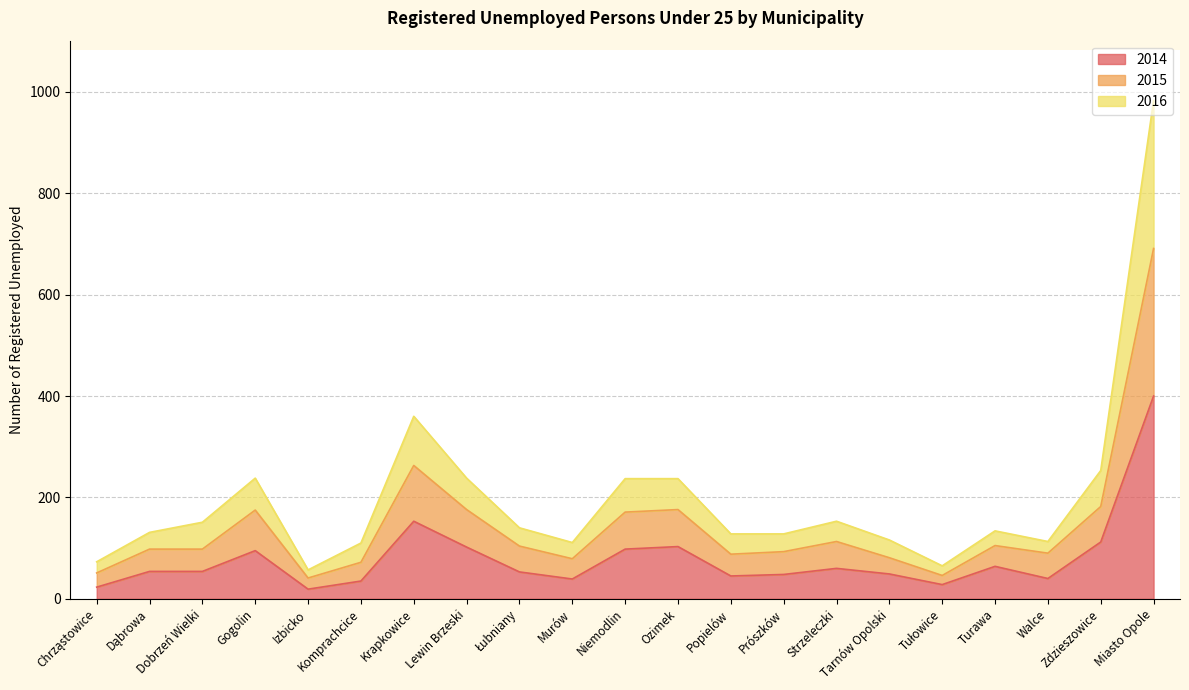

List the series in order of their peak value, highest first.

2016, 2015, 2014